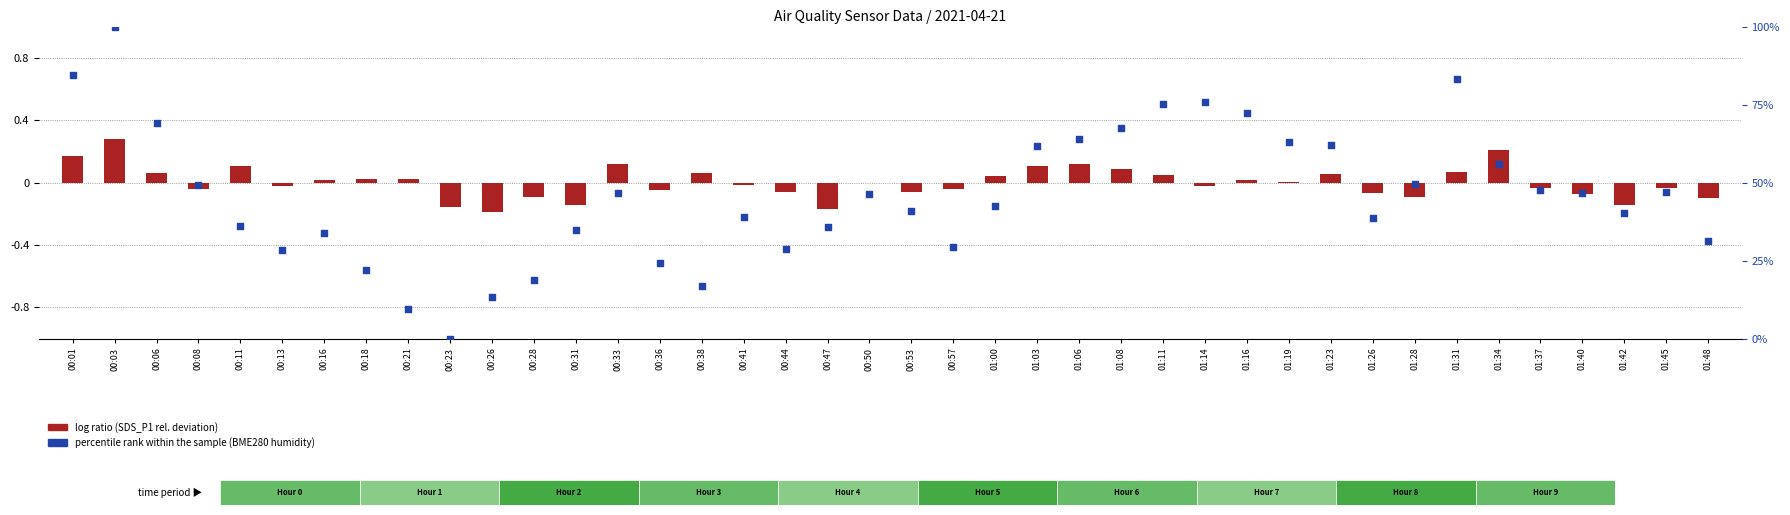

At which category is the sum across all series the highest?

00:03